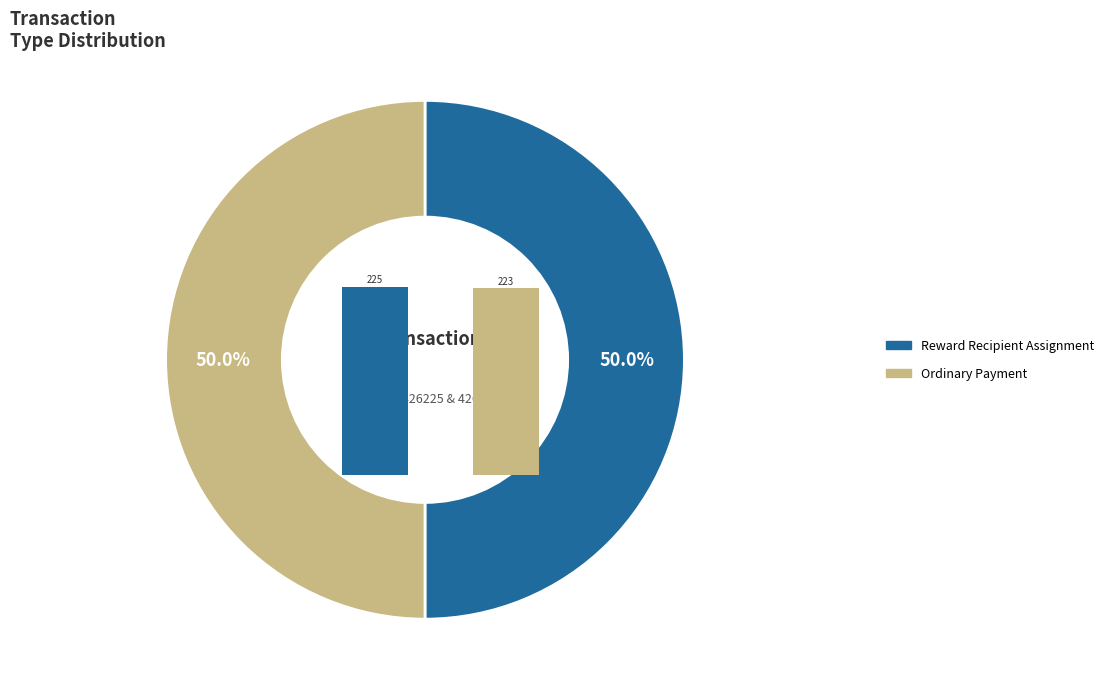

To the nearest percent, what portion does Type 1 represent?

50%